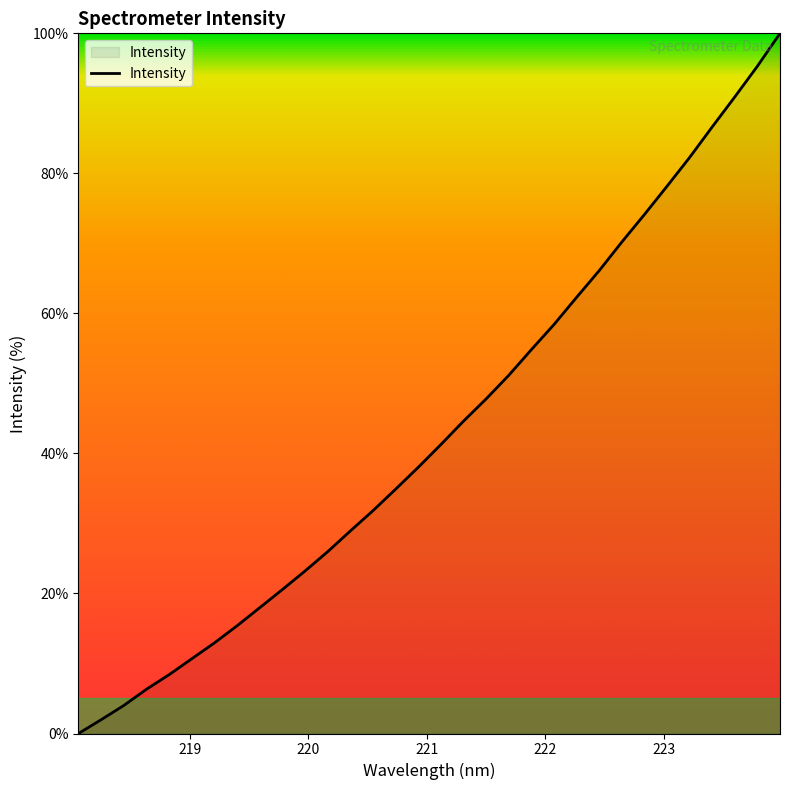

Does the chart display data point markers on the line(s)?

No